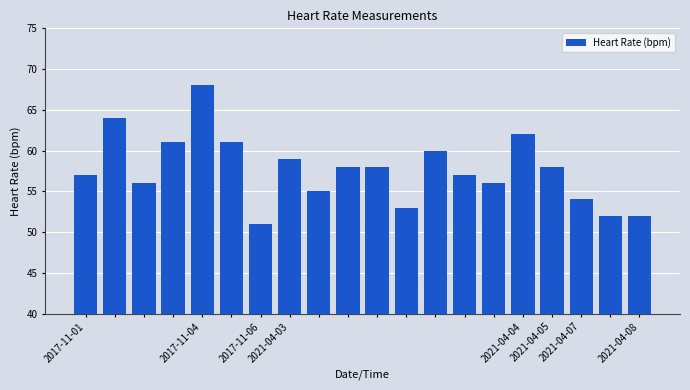

What is the difference between the second highest and second lowest values?

12